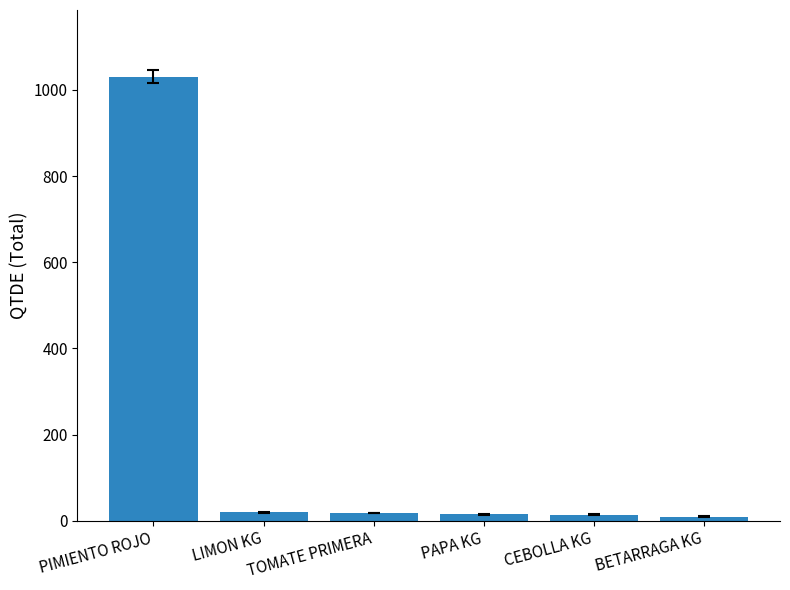

What is the value of the 2nd bar from the left?

20